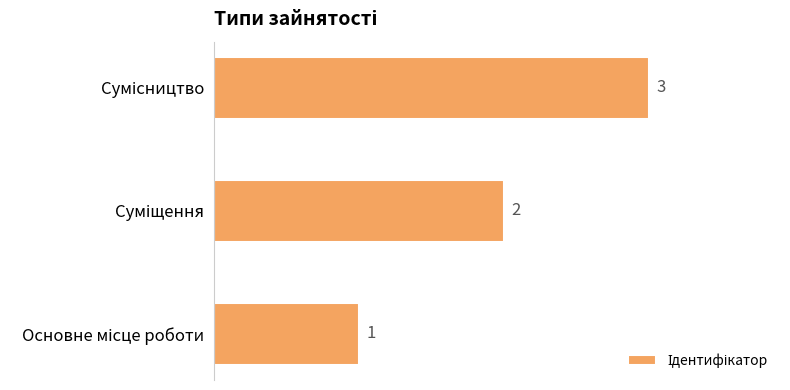

How many values are between 1 and 3?

3